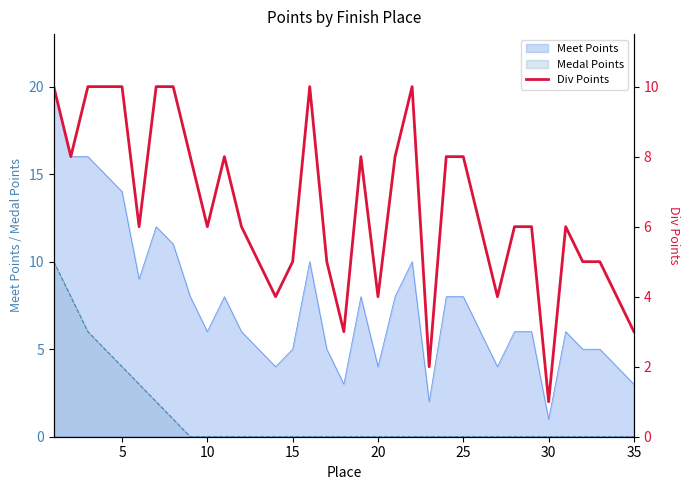

The Meet Points series shows 2 at 15. True or false?

False